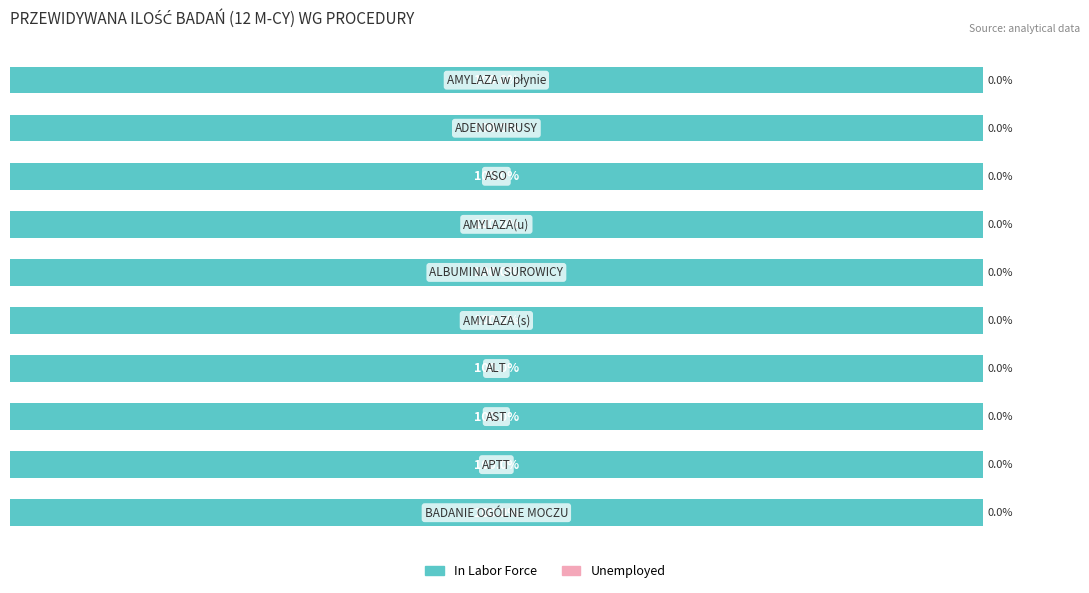

How many data points in In Labor Force are above 1100?

4